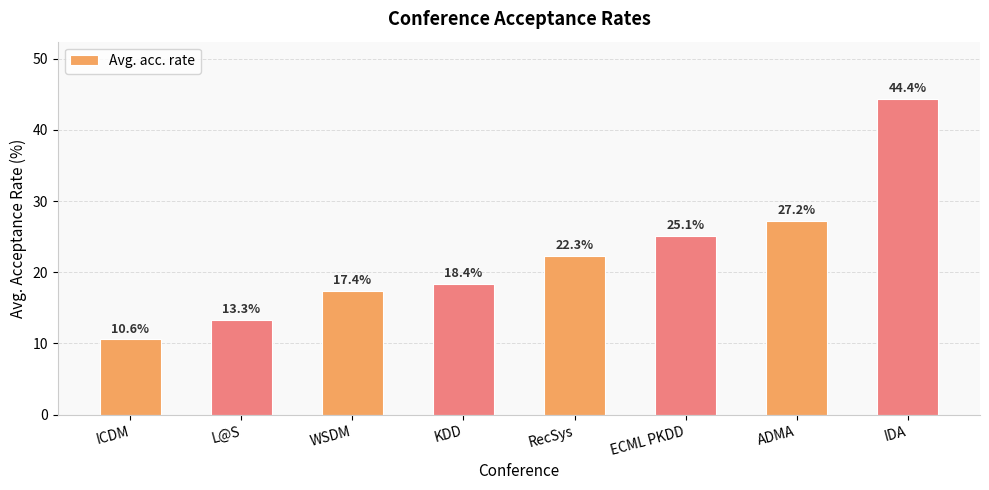

Is it true that the value at ECML PKDD is 25.1?

True